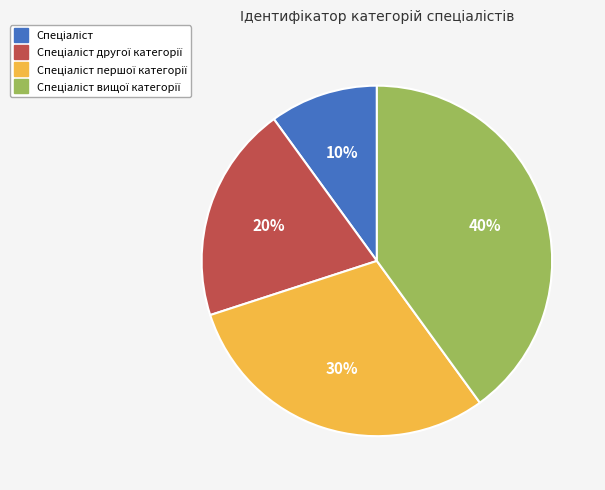

To the nearest percent, what is the average slice percentage?

25%